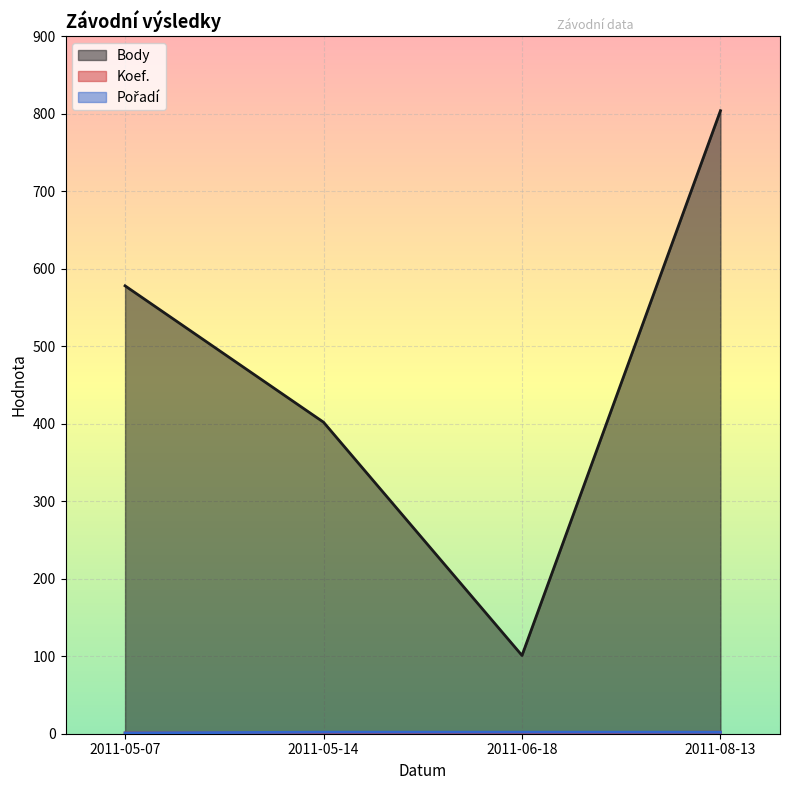

How many Koef. values are between 1 and 2?

4